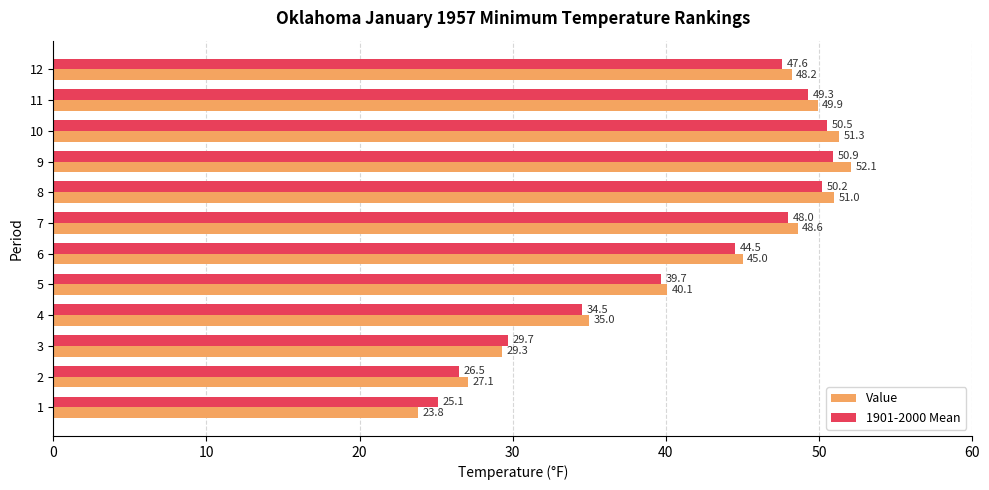

How many data points in Value are above 48?

6